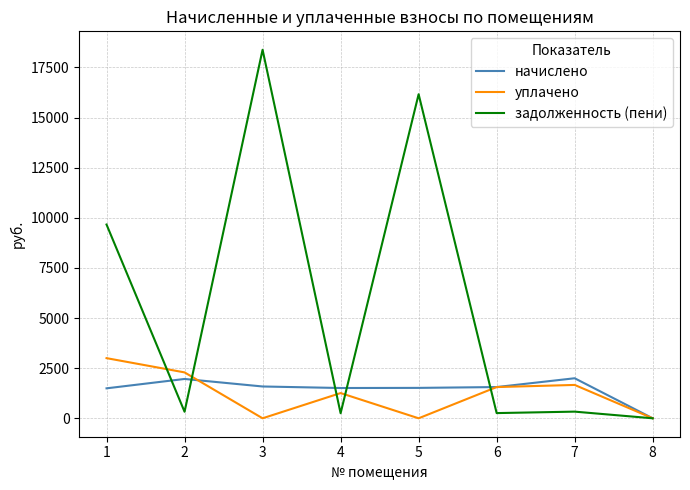

What are all the series names shown in the legend?

начислено, уплачено, задолженность (пени)